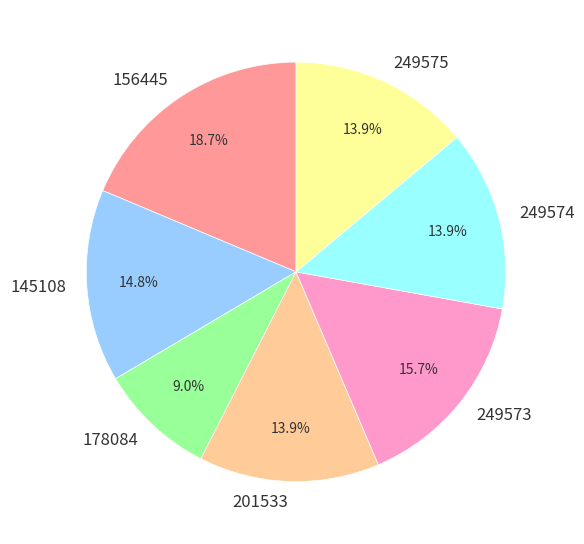

What is the ratio of the value at 201533 to the value at 249575?

1.0